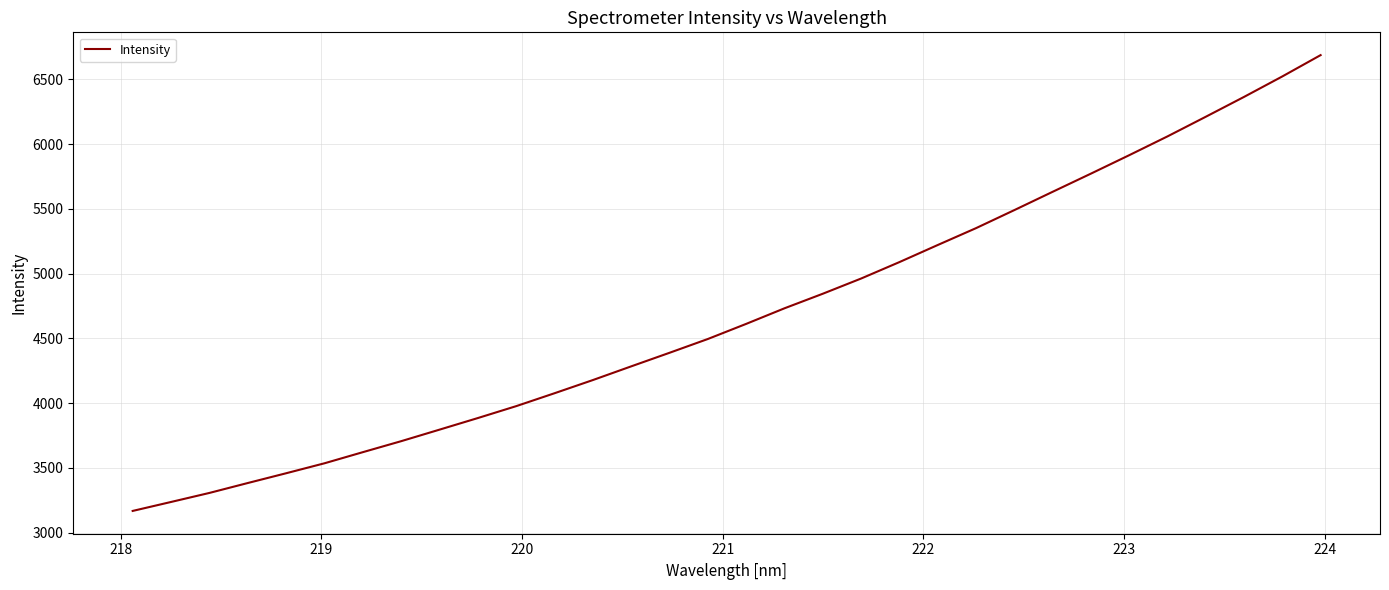

What is the difference between the maximum and minimum values?

3519.0